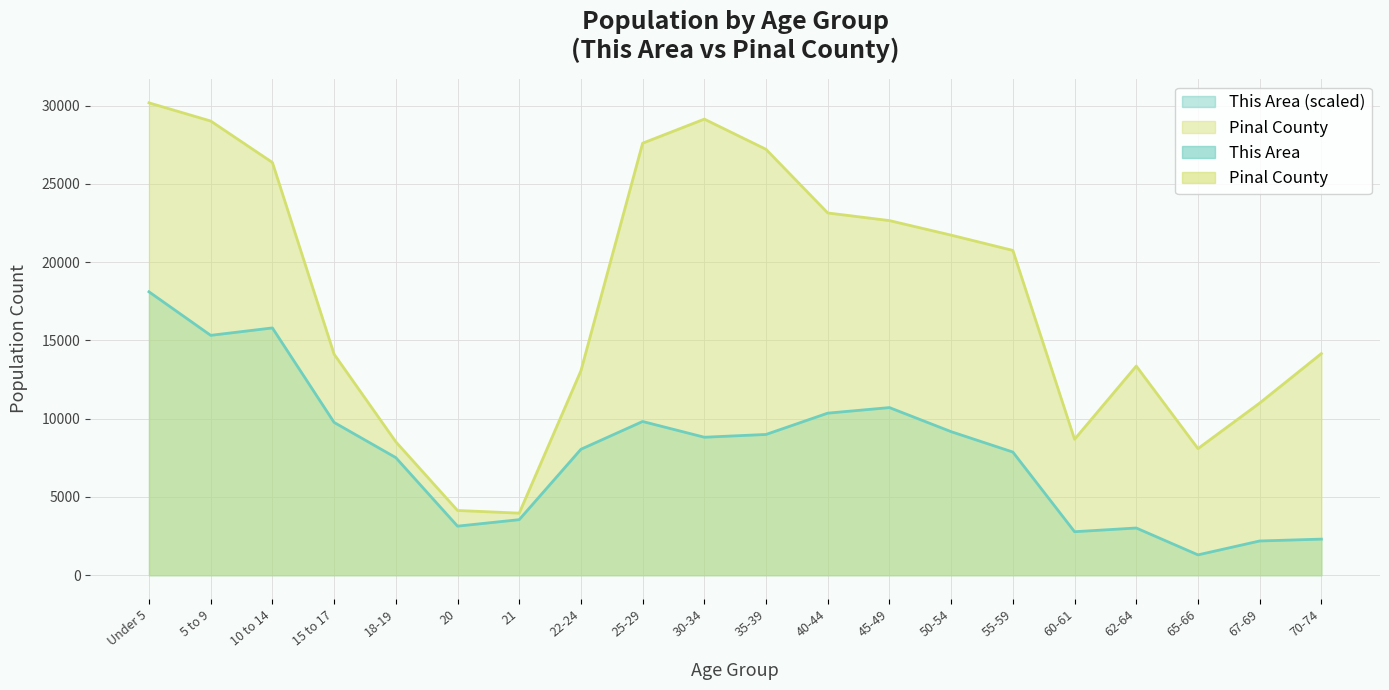

True or false: Pinal County has a value of 12774.4 at 40-44.

False